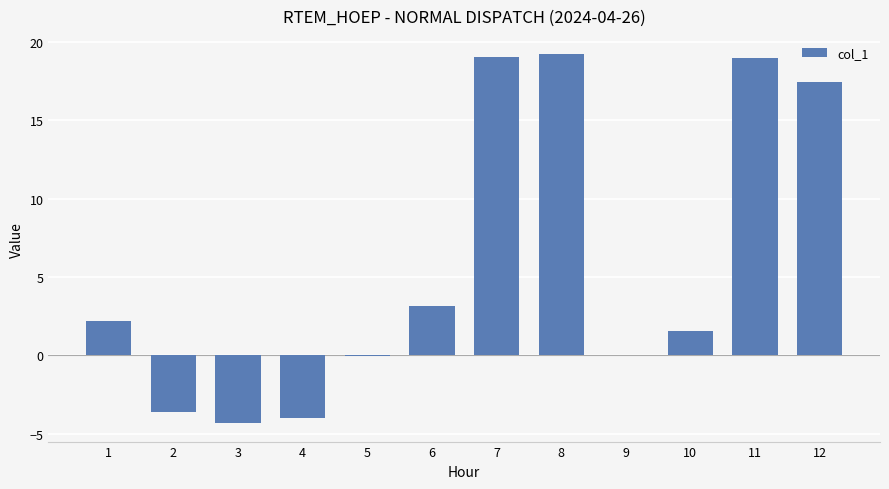

What is the sum of the values at 11 and 8?

38.2